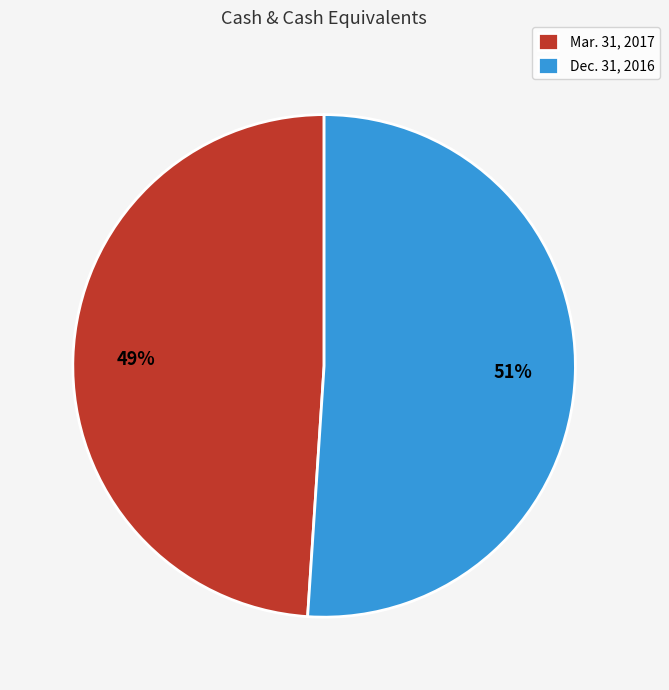

Is the sum of Mar. 31, 2017 and Dec. 31, 2016 greater than half?

Yes